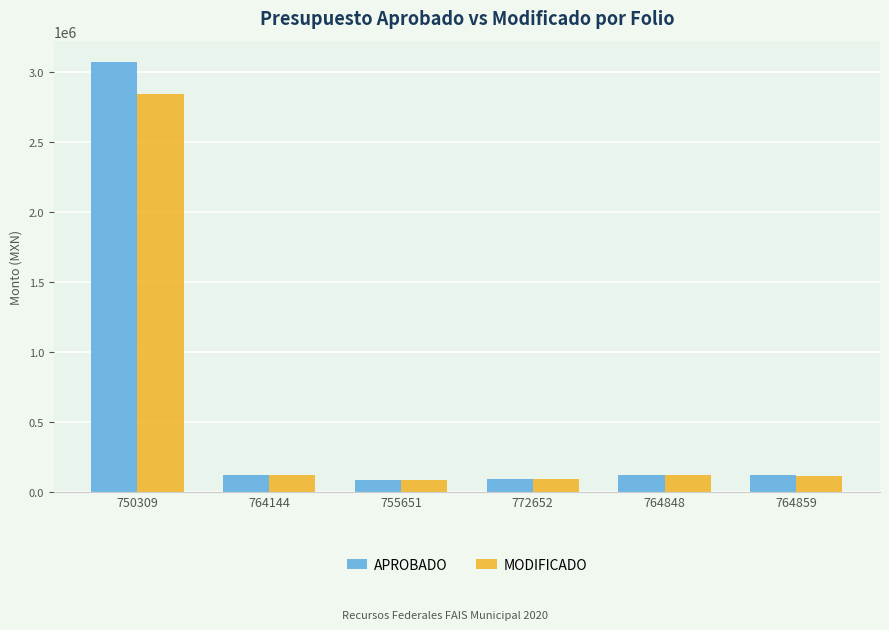

Which series has the largest total across all categories?

APROBADO